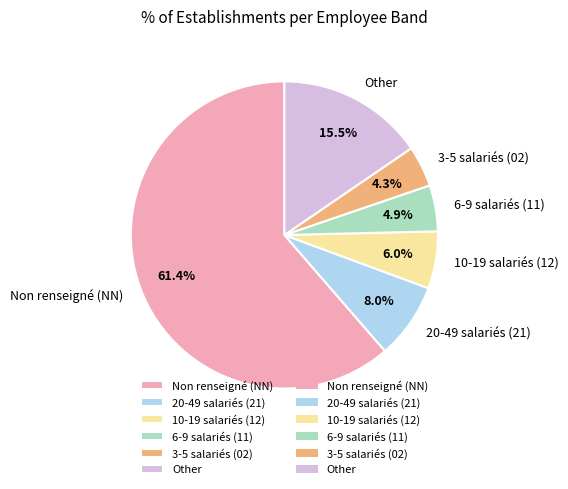

What is the majority slice?

Non renseigné (NN)